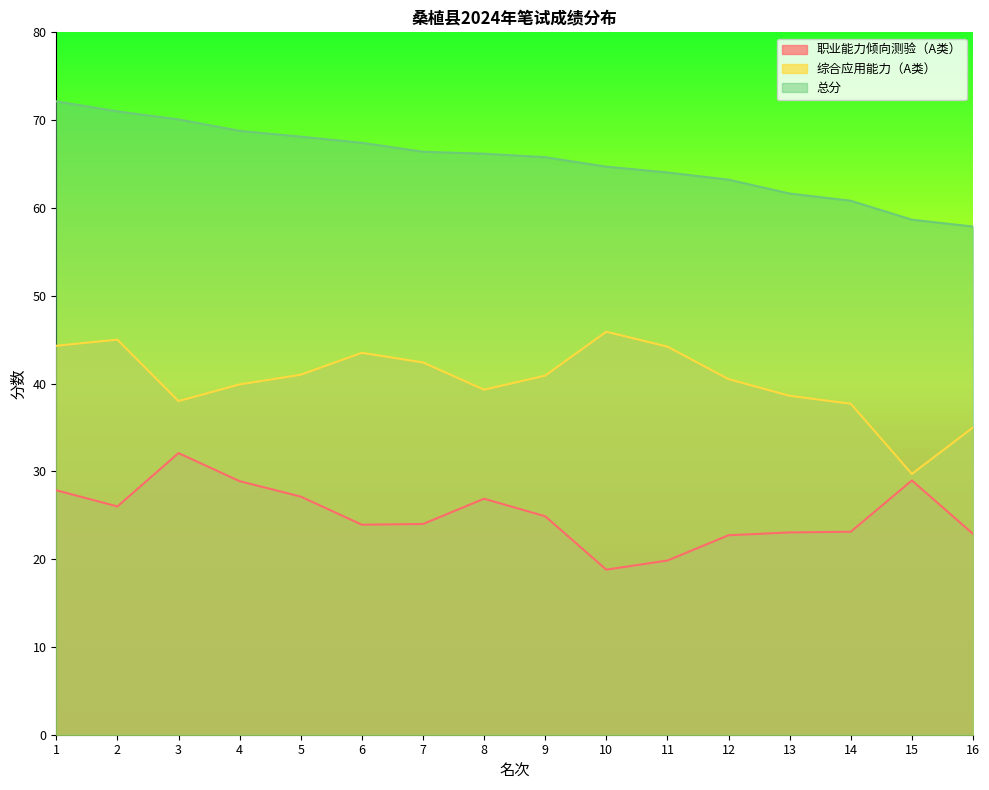

List the series in order of their overall mean, lowest first.

职业能力倾向测验（A类）, 综合应用能力（A类）, 总分